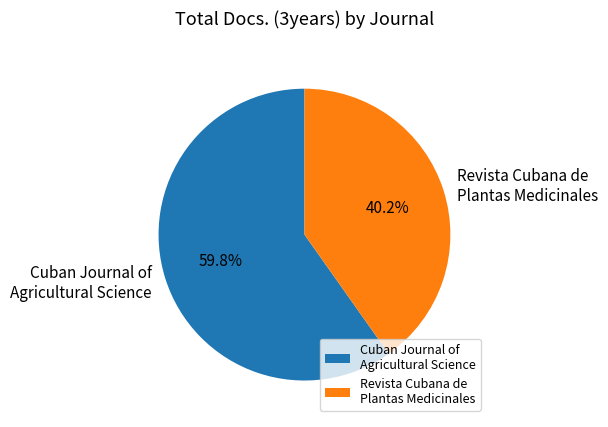

Do Revista Cubana de Plantas Medicinales and Cuban Journal of Agricultural Science together represent more than half of the pie?

Yes